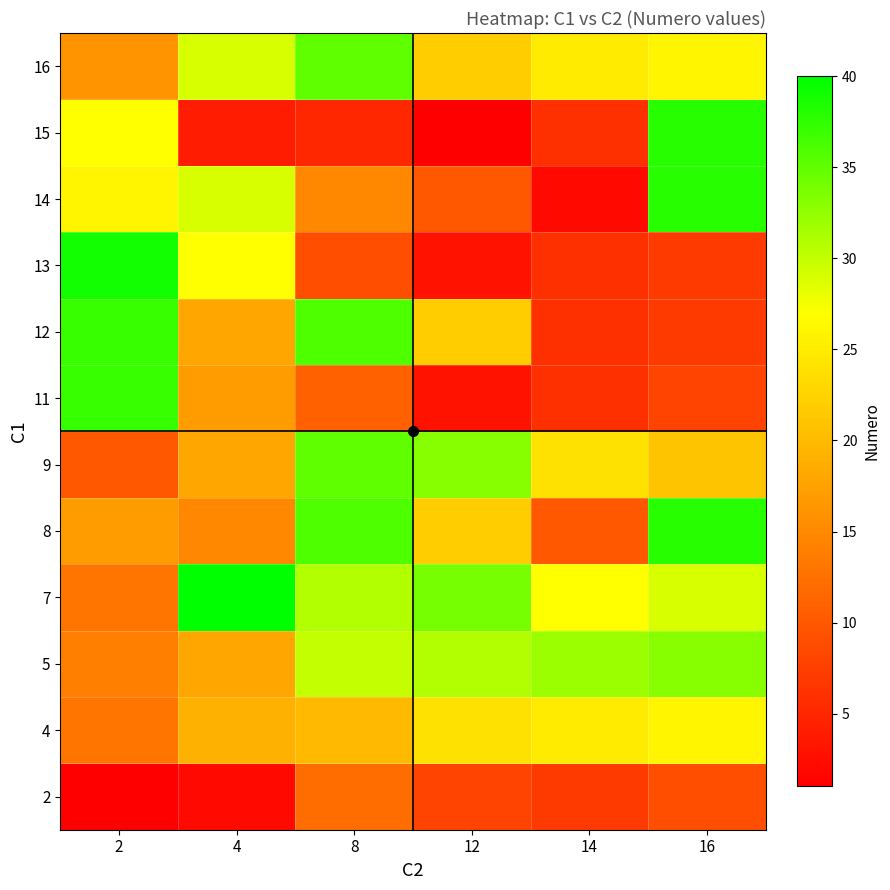

Reading right to left, transcribe all the data shown in this chart.

2: 16=9	14=7	12=8	8=12	4=2	2=1
4: 16=26	14=25	12=24	8=20	4=19	2=13
5: 16=33	14=32	12=31	8=30	4=18	2=14
7: 16=29	14=27	12=34	8=31	4=40	2=13
8: 16=38	14=10	12=22	8=36	4=15	2=17
9: 16=21	14=24	12=33	8=35	4=18	2=10
11: 16=8	14=6	12=3	8=11	4=17	2=37
12: 16=7	14=6	12=22	8=36	4=18	2=37
13: 16=7	14=6	12=3	8=9	4=27	2=39
14: 16=38	14=2	12=10	8=15	4=29	2=26
15: 16=38	14=6	12=1	8=5	4=4	2=27
16: 16=26	14=25	12=22	8=35	4=29	2=16